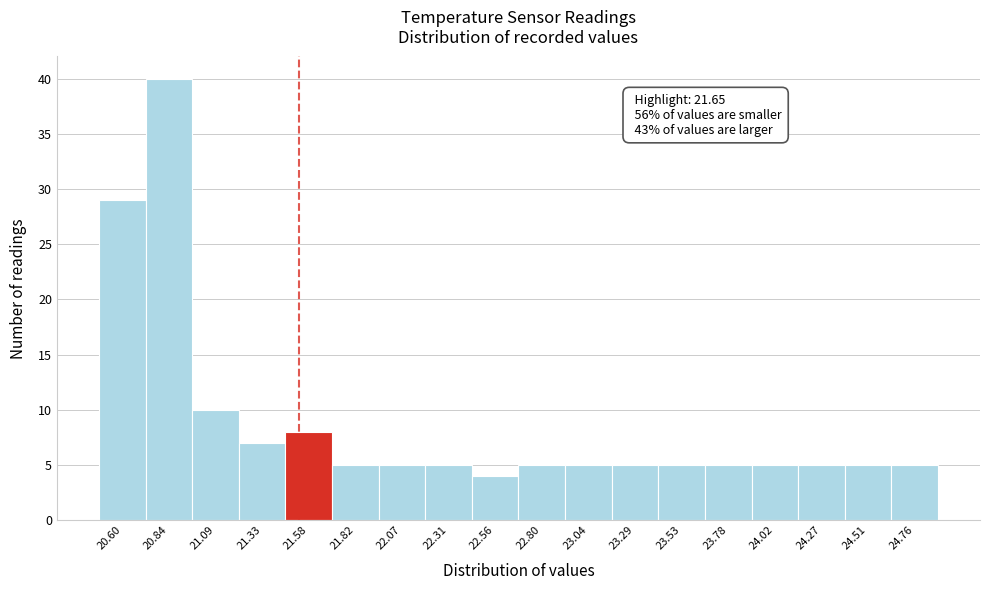

Reading left to right, transcribe all the data shown in this chart.

29	40	10	7	8	5	5	5	4	5	5	5	5	5	5	5	5	5